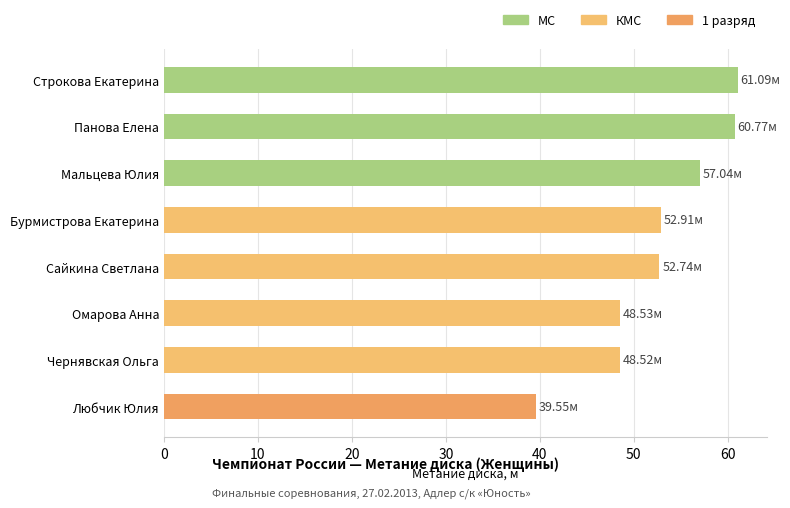

Between Сайкина Светлана and Мальцева Юлия, which is larger?

Мальцева Юлия